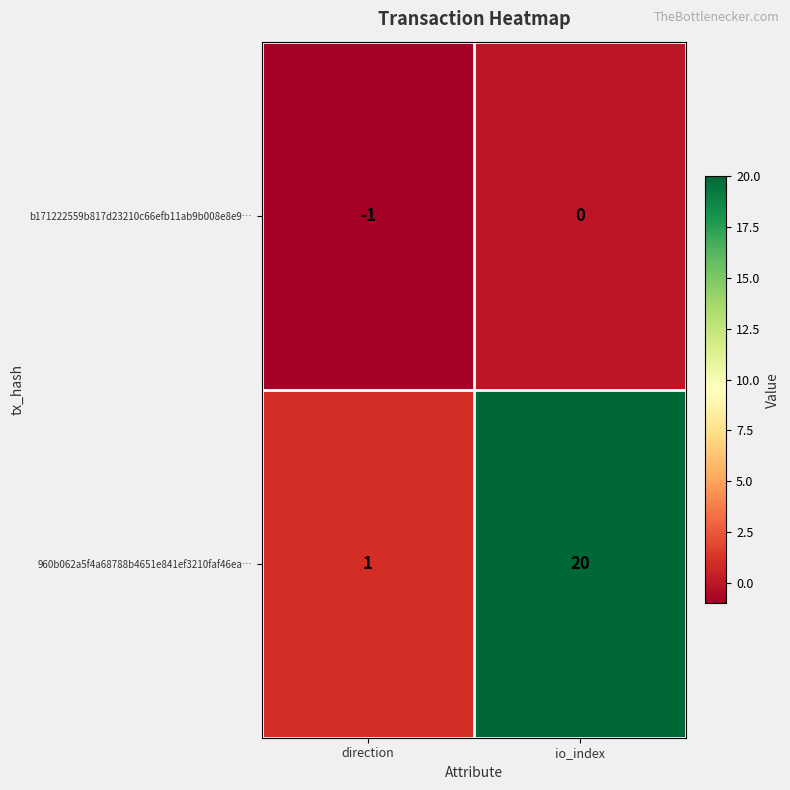

List the series in order of their overall mean, lowest first.

b171222559b817d23210c66efb11ab9b008e8e9…, 960b062a5f4a68788b4651e841ef3210faf46ea…